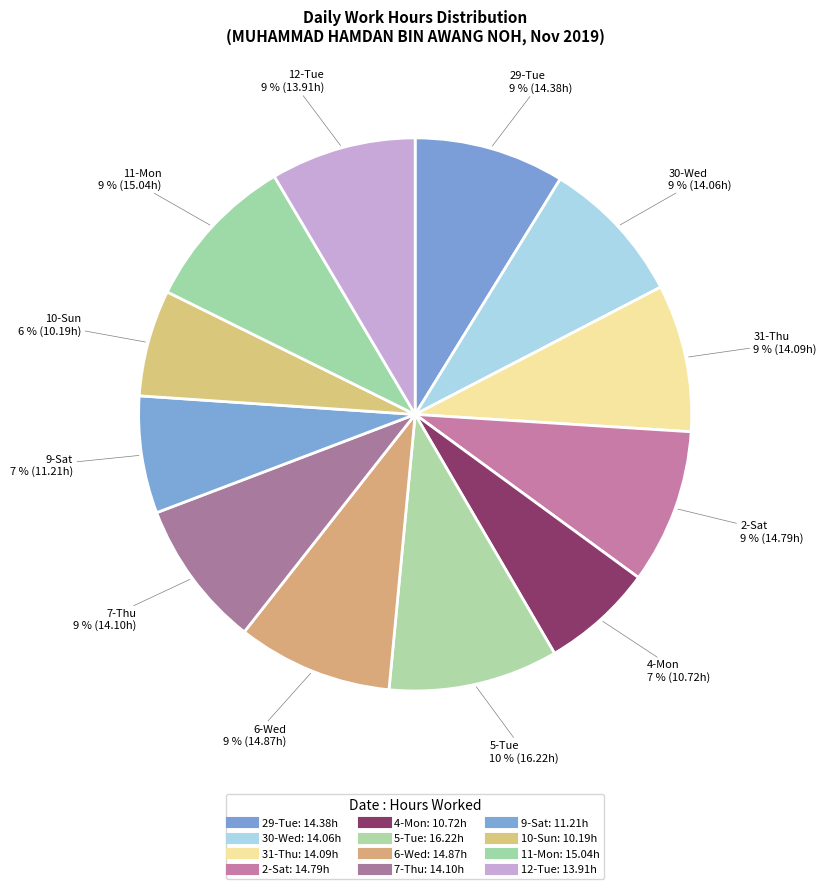

To the nearest percent, what is the difference between the 5-Tue and 7-Thu slice percentages?

1%